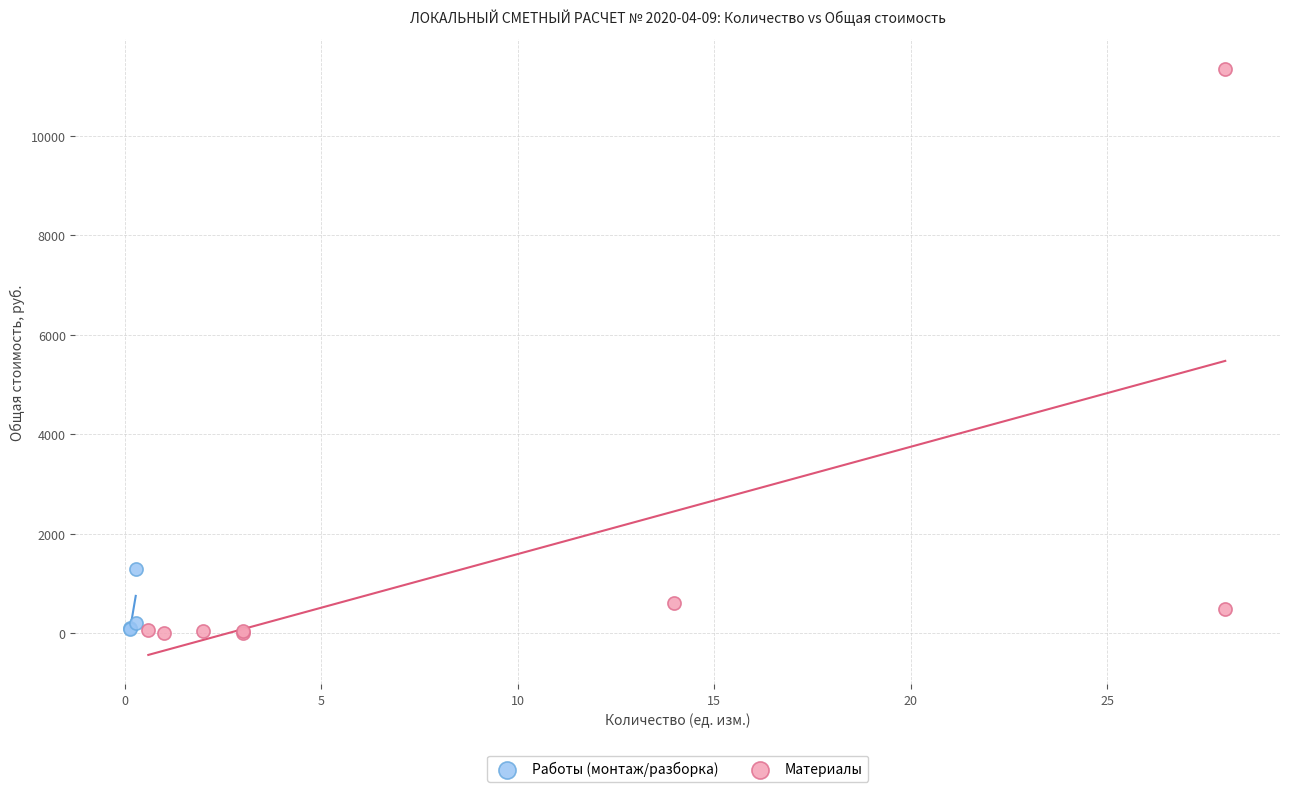

Which series reaches the maximum Y coordinate?

Материалы